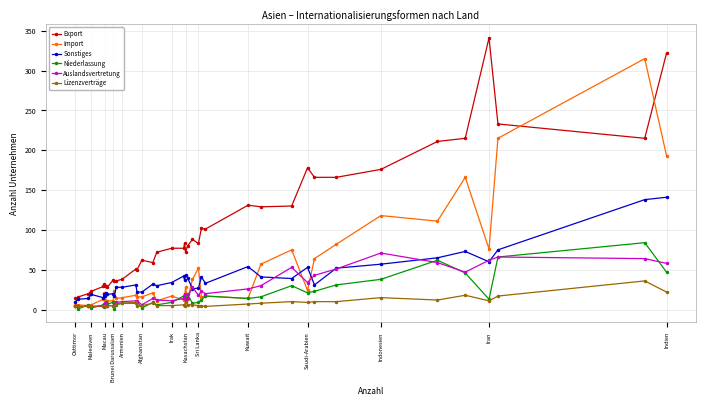

True or false: Export and Auslandsvertretung intersect in this chart.

False